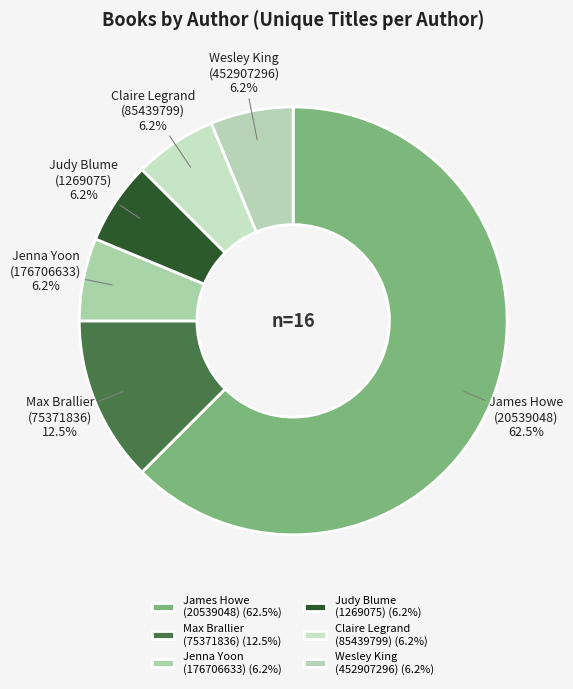

Which has a higher value, Judy Blume (1269075) or James Howe (20539048)?

James Howe (20539048)